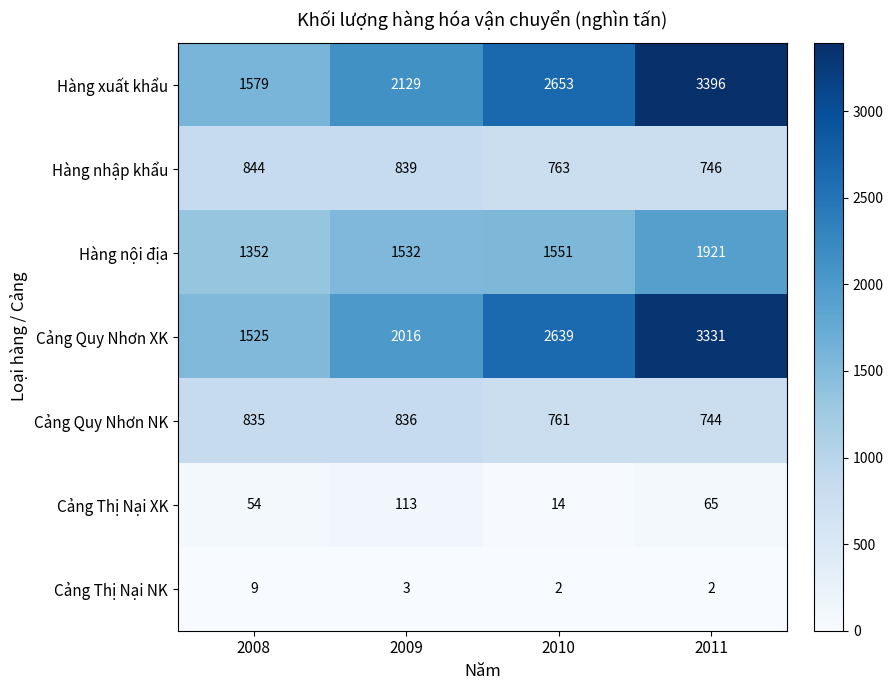

True or false: Hàng nội địa has a value of 762 at 2011.

False